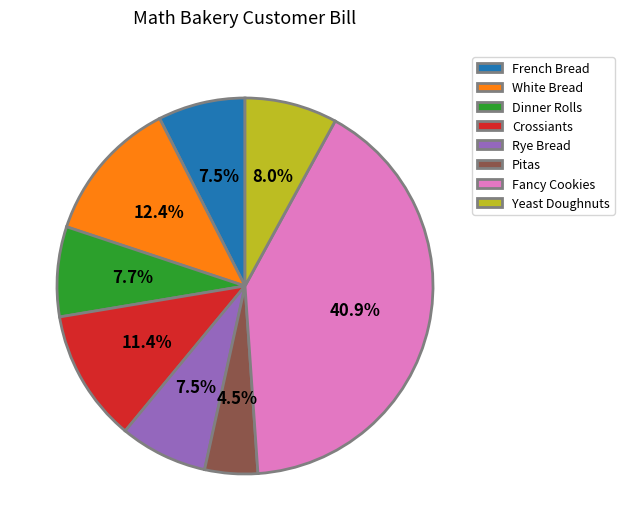

Combined, do French Bread and Pitas account for over 50%?

No